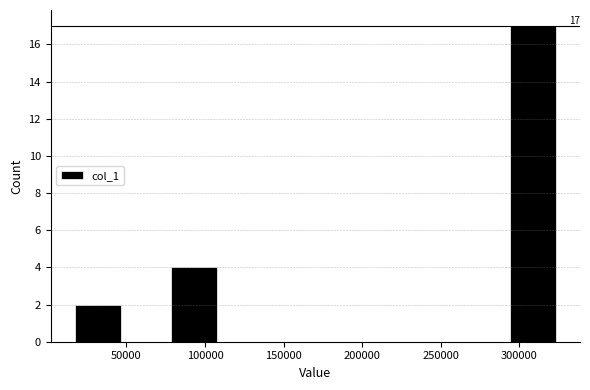

Over which range of the x-axis is the bar tallest?

295000 to 325000